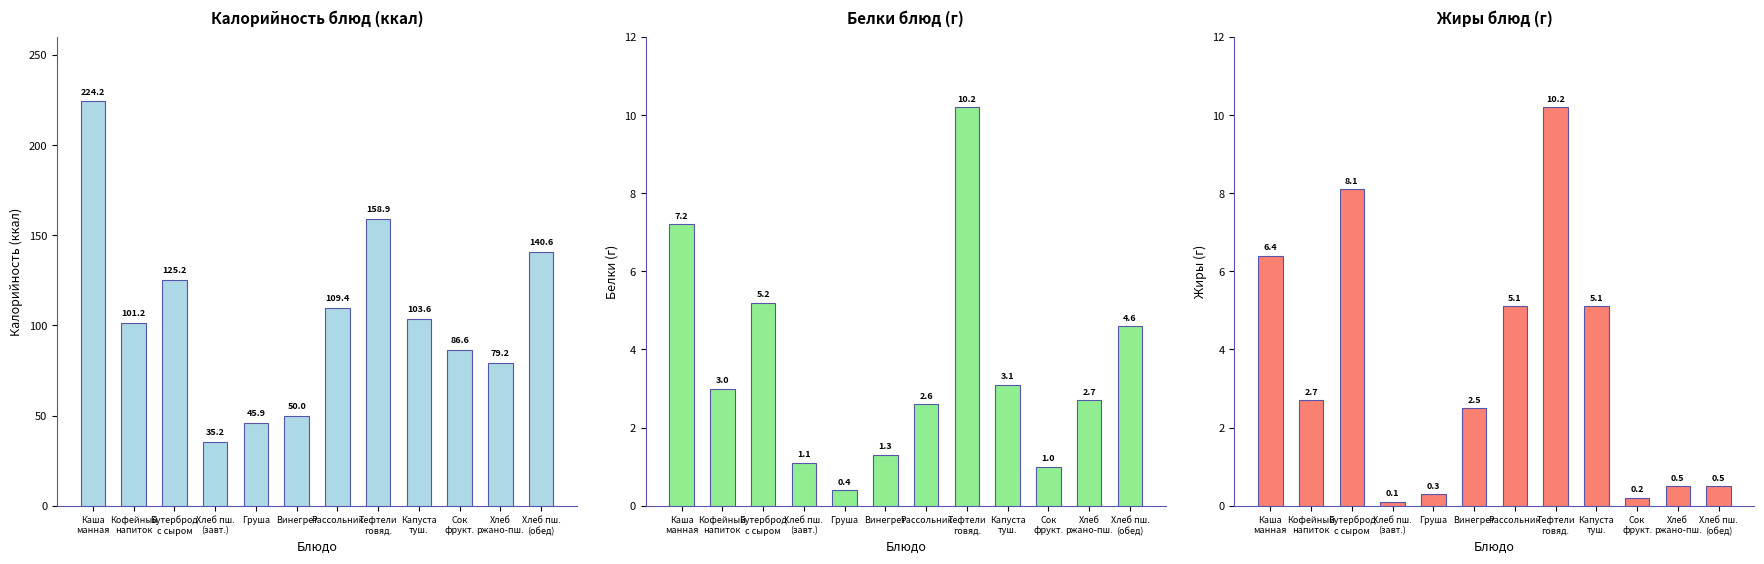

How many values in the Белки series exceed 3?

5